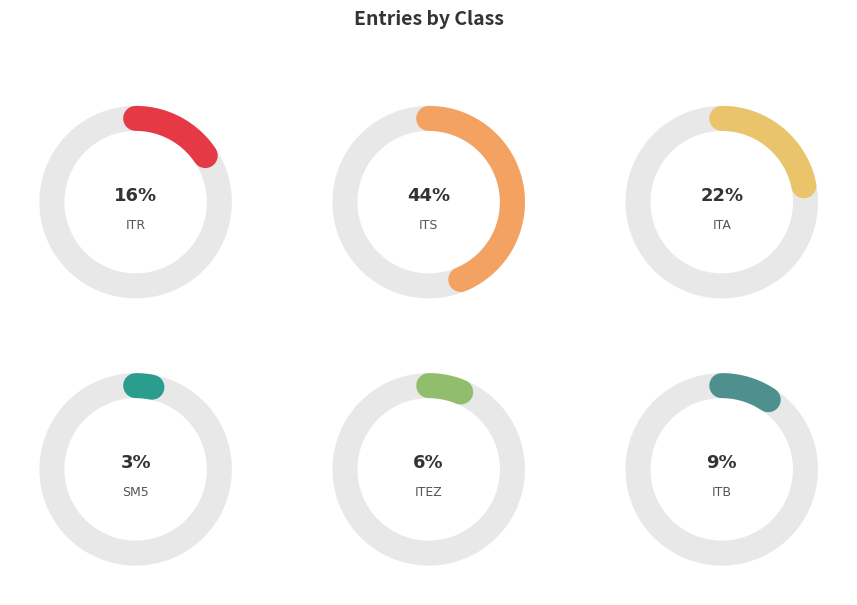

To the nearest percent, what is the combined percentage of ITB and ITR?

25%